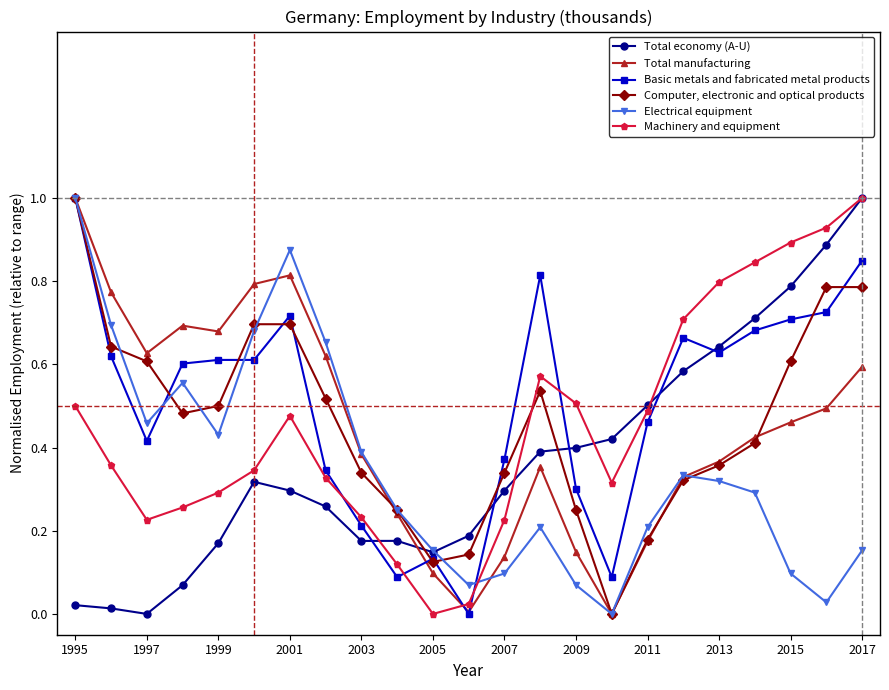

What is the sum of all Computer, electronic and optical products values?

10.6